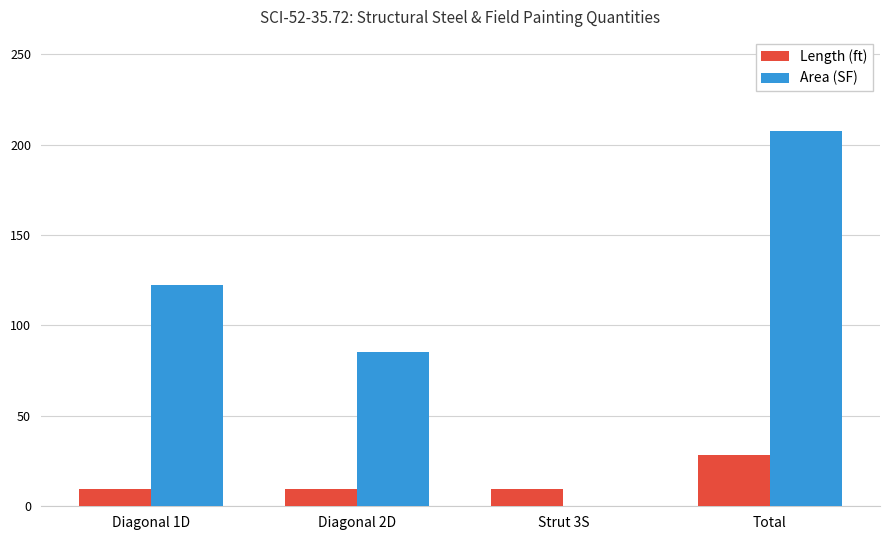

Where is Area (SF) nearest to the value 103?

Diagonal 2D